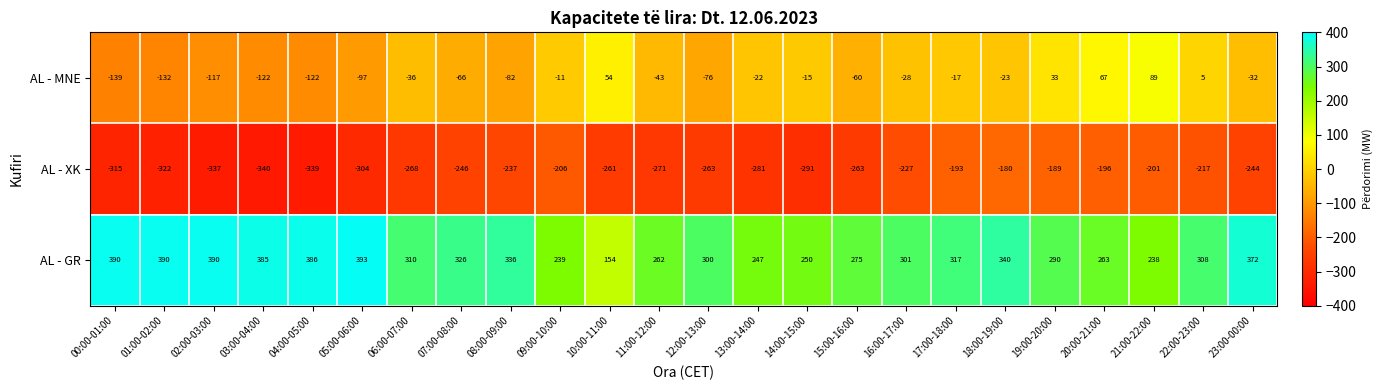

Which series has the largest total across all categories?

AL - GR